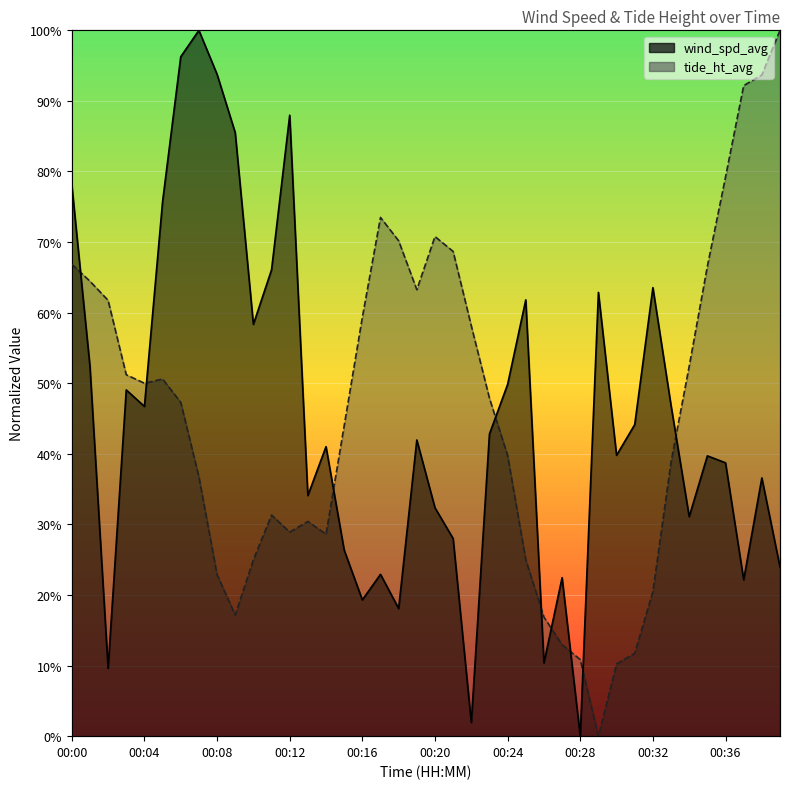

Reading right to left, what are all the values shown in this chart?

wind_spd_avg: 0.2	0.4	0.2	0.4	0.4	0.3	0.5	0.6	0.4	0.4	0.6	0.0	0.2	0.1	0.6	0.5	0.4	0.0	0.3	0.3	0.4	0.2	0.2	0.2	0.3	0.4	0.3	0.9	0.7	0.6	0.9	0.9	1.0	1.0	0.8	0.5	0.5	0.1	0.5	0.8
tide_ht_avg: 1.0	0.9	0.9	0.8	0.7	0.5	0.4	0.2	0.1	0.1	0.0	0.1	0.1	0.2	0.2	0.4	0.5	0.6	0.7	0.7	0.6	0.7	0.7	0.6	0.4	0.3	0.3	0.3	0.3	0.2	0.2	0.2	0.4	0.5	0.5	0.5	0.5	0.6	0.6	0.7